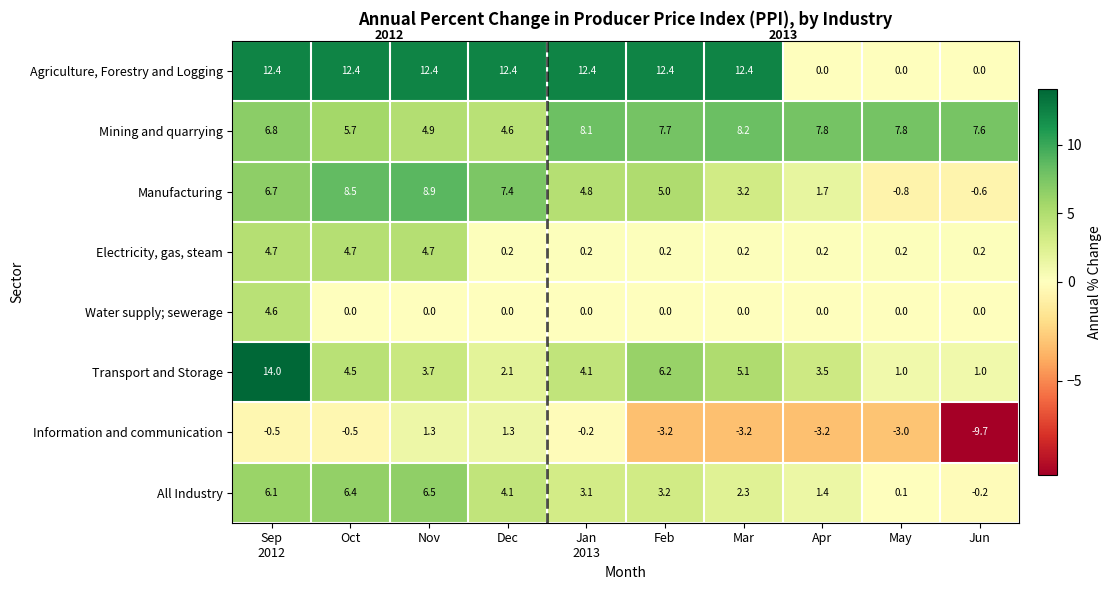

How many categories are shown in the chart?

10